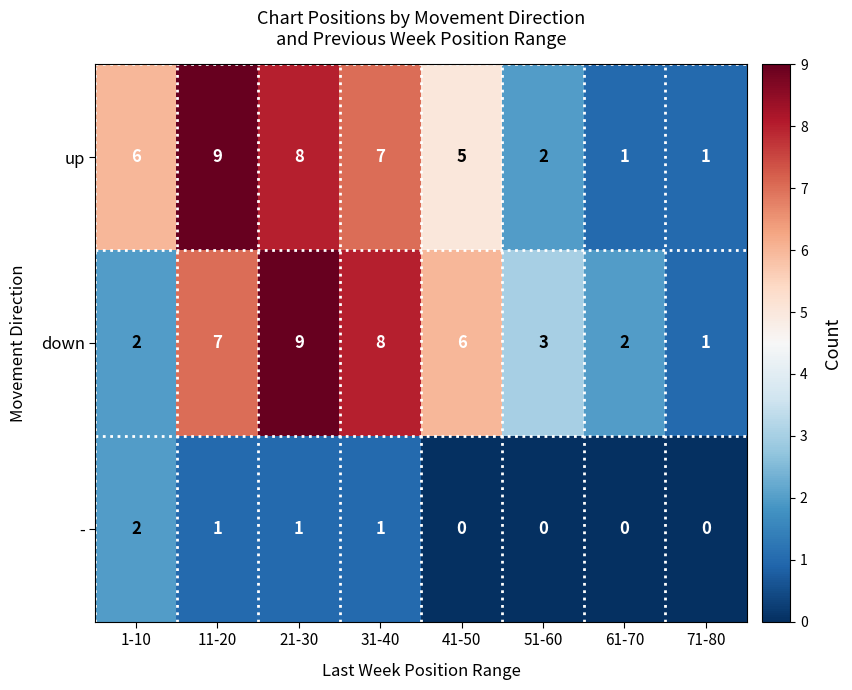

What is the sum of the up values at 11-20 and 21-30?

17